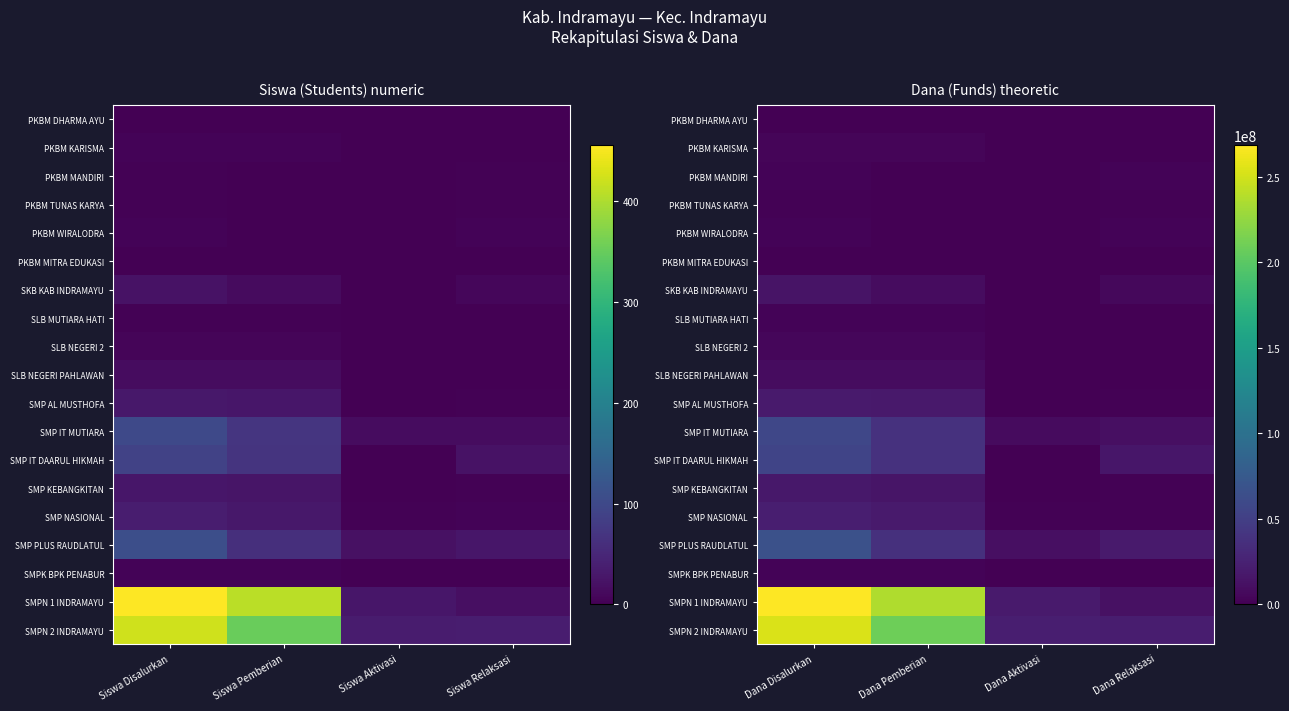

True or false: SMPK BPK PENABUR has a value of 0 at Dana Relaksasi.

True